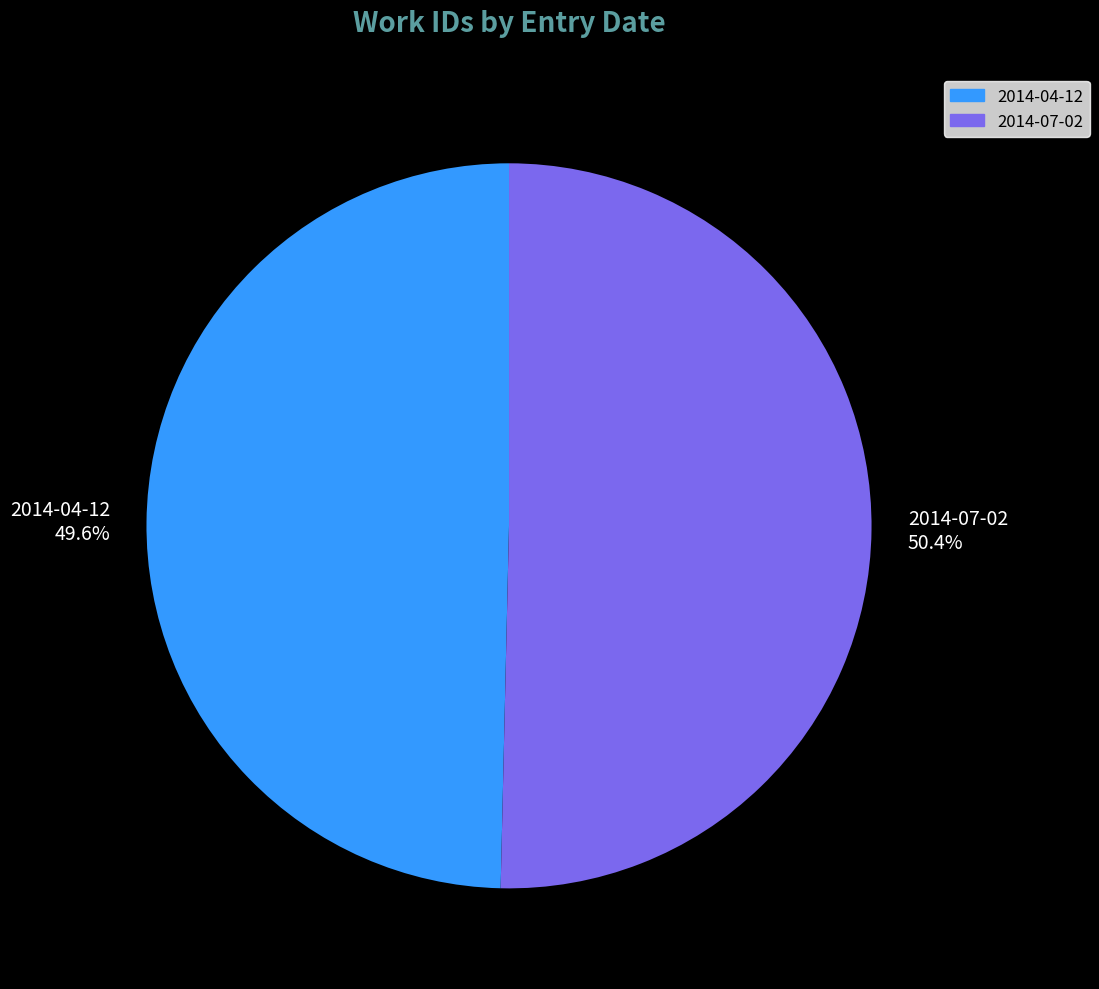

How much of the chart is everything except 2014-07-02?

49.6%